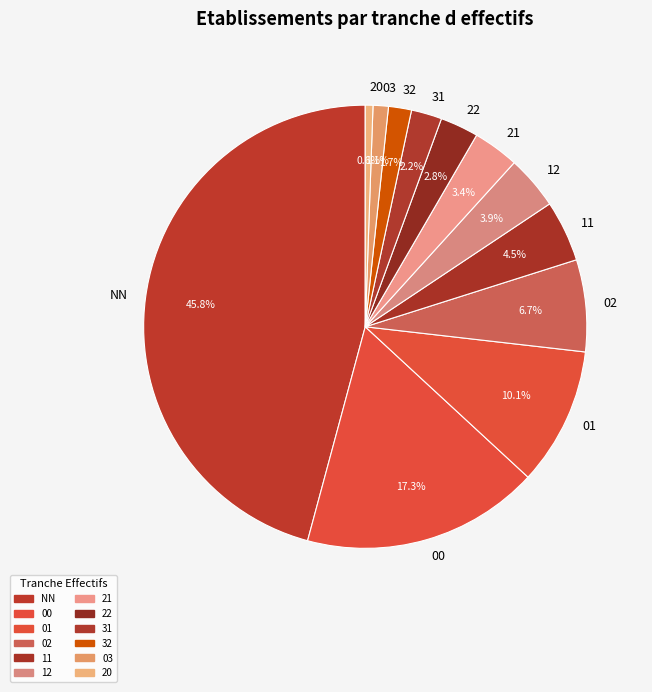

To the nearest percent, what portion does NN represent?

46%